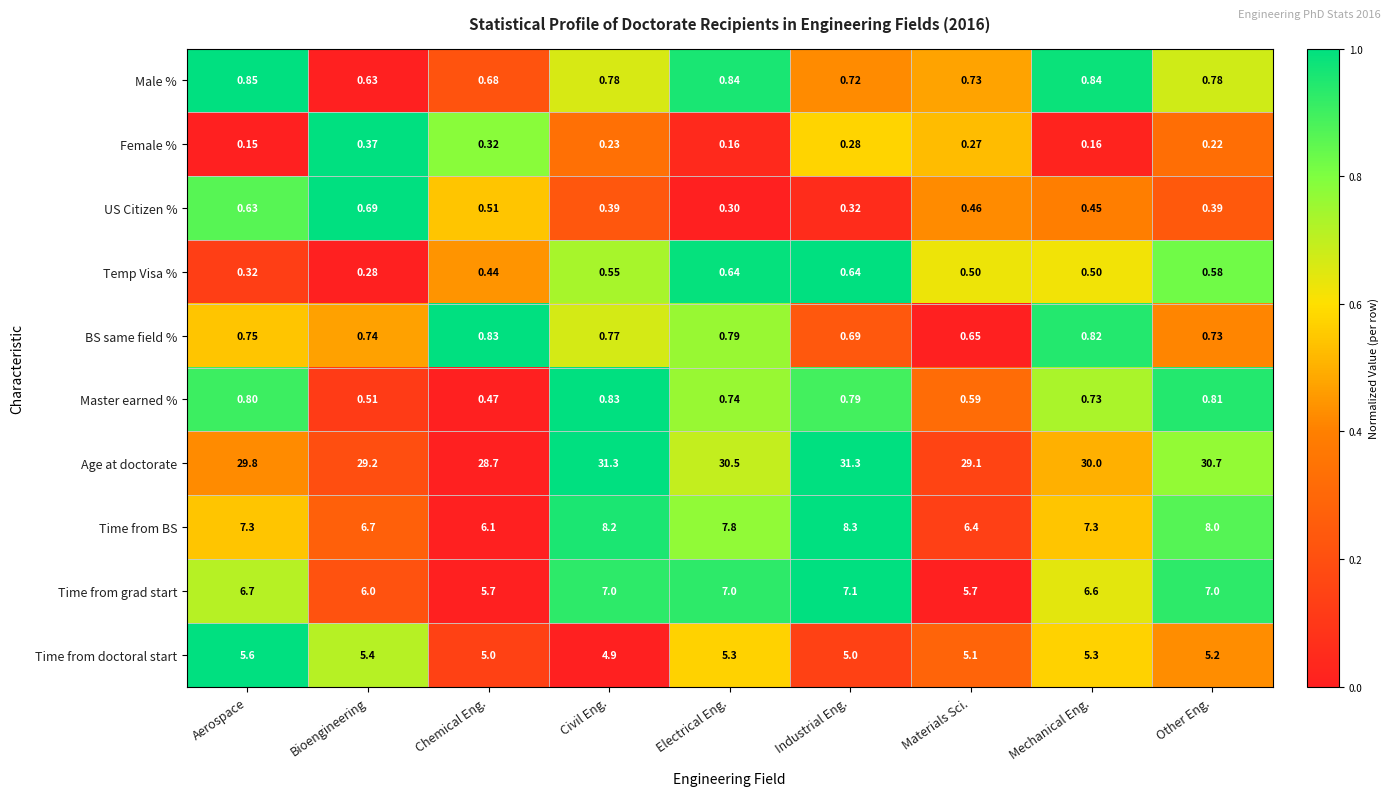

Between Aerospace and Electrical Eng., which series saw the biggest shift?

Age at doctorate